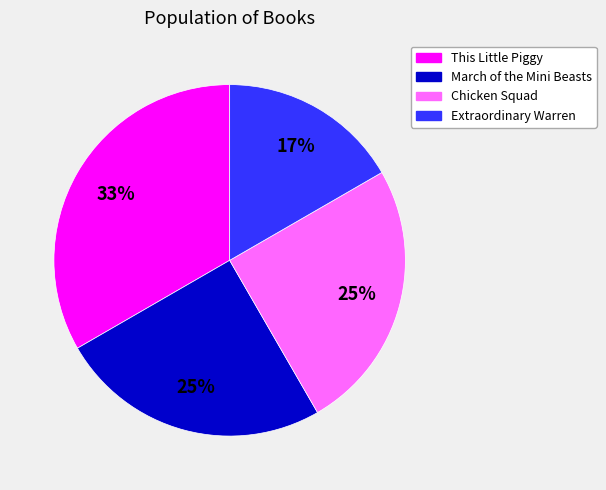

Is the sum of March of the Mini Beasts and This Little Piggy greater than half?

Yes